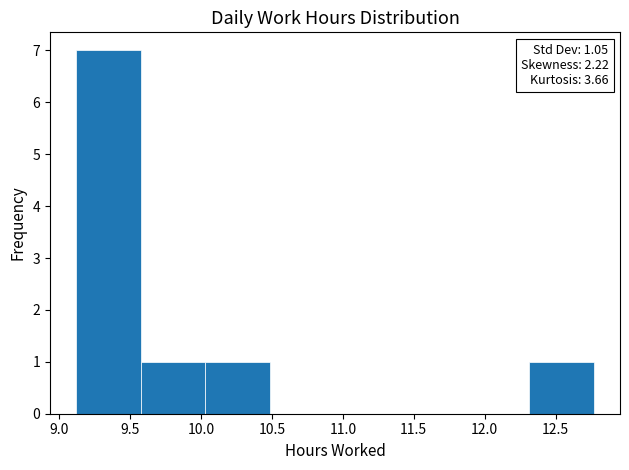

Which range on the x-axis has the tallest bar?

9.10 to 9.60